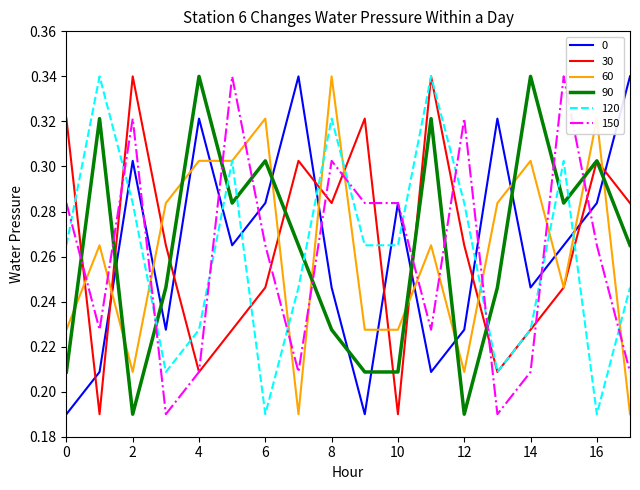

True or false: 30 and 90 cross at least once.

True